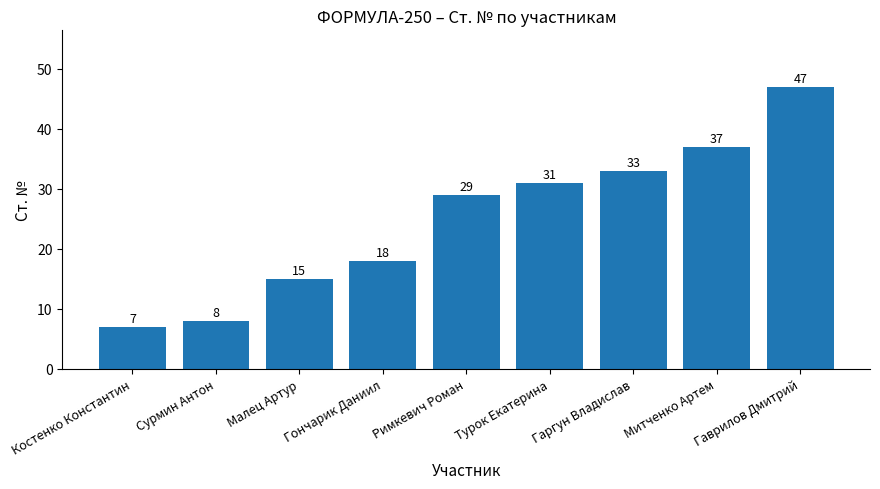

What is the average value?

25